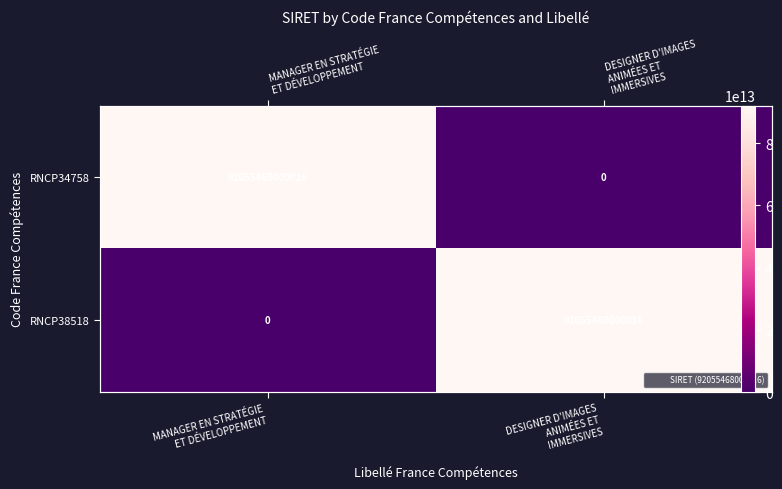

At how many categories does at least one series exceed 65547382600125?

2